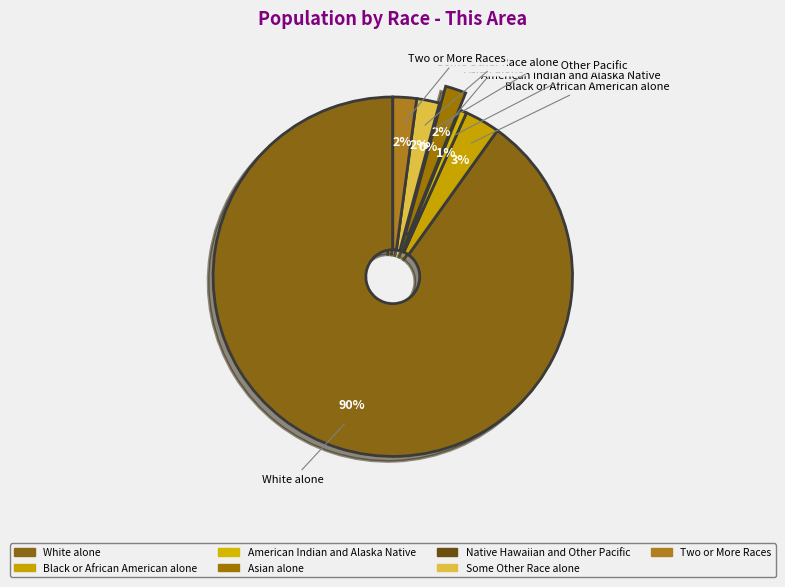

To the nearest percent, what portion does Two or More Races represent?

2%